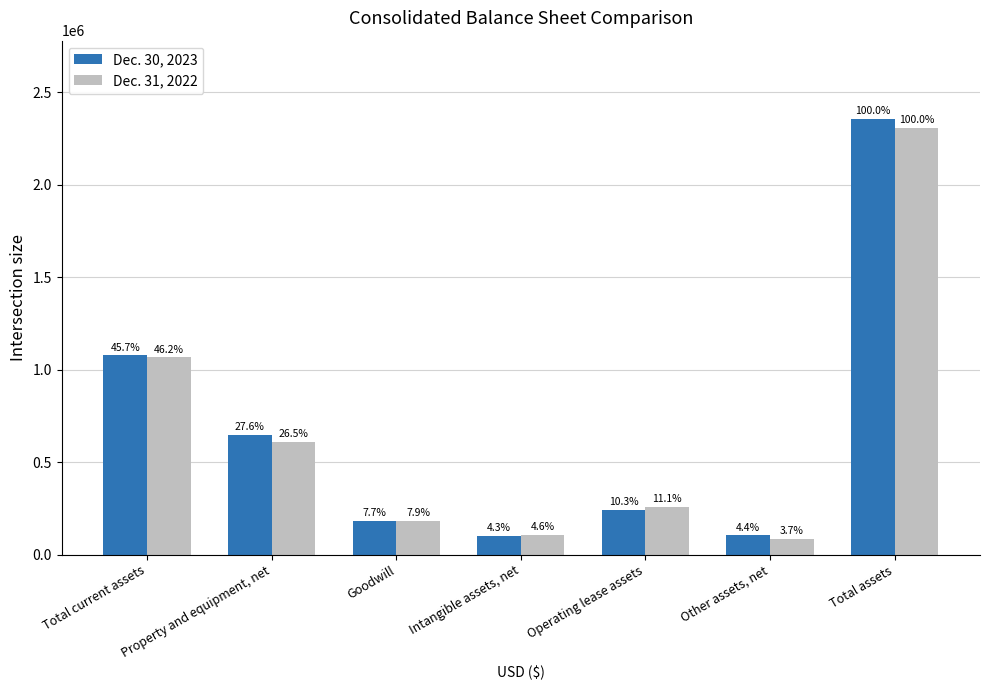

How many bars are there in total?

14